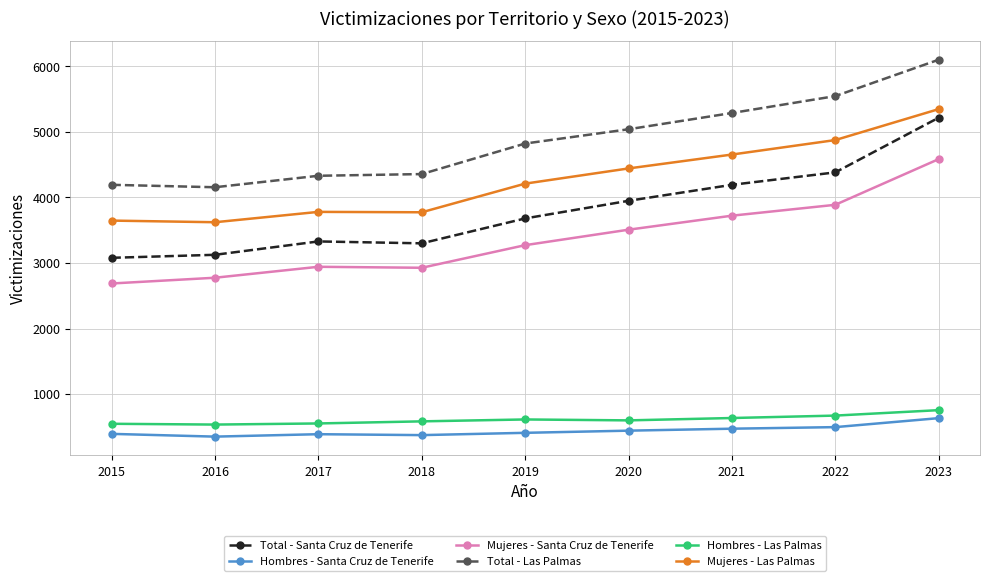

True or false: Total - Las Palmas and Hombres - Santa Cruz de Tenerife cross at least once.

False